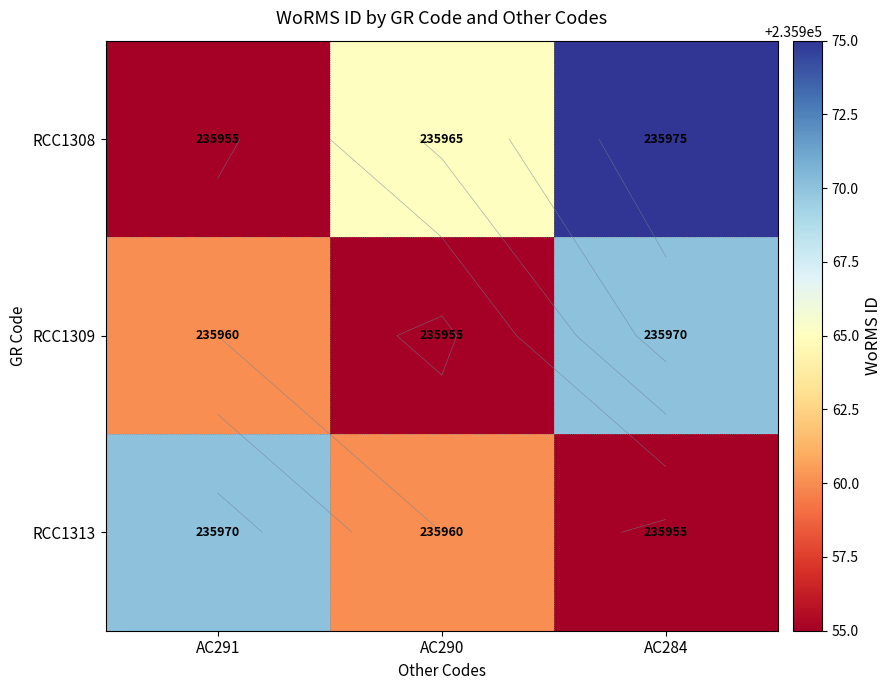

The value of RCC1313 at AC284 is 235955. True or false?

True